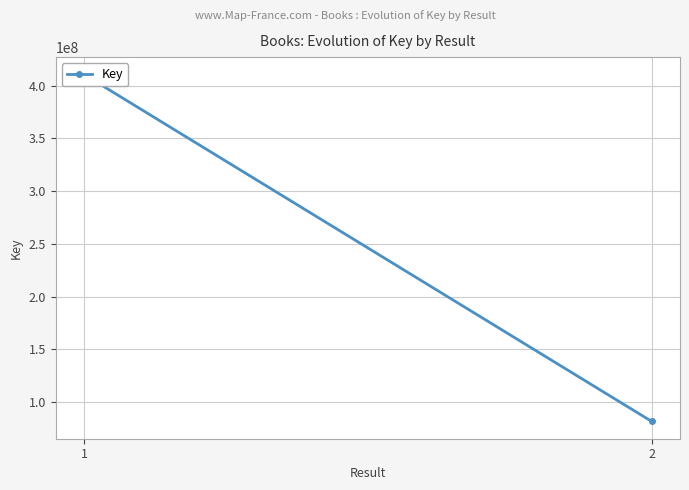

Which label corresponds to the smallest value in the chart?

2